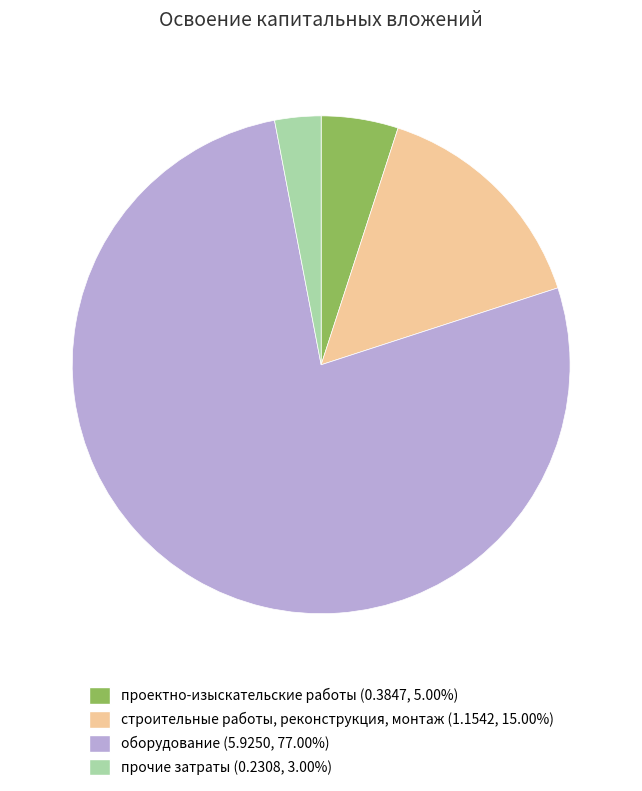

What is the majority slice?

оборудование